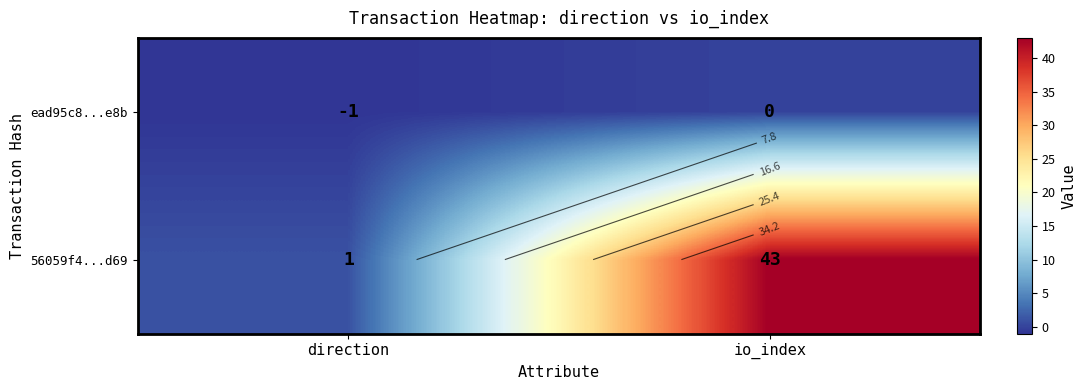

List the series in order of their overall mean, highest first.

56059f4...d69, ead95c8...e8b